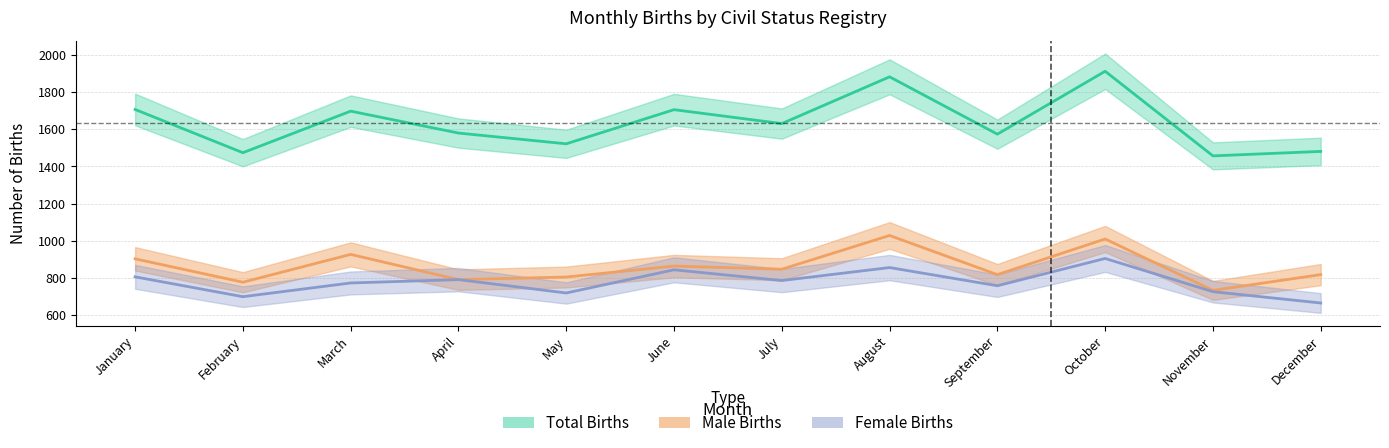

Is this an area chart (filled region under the line)?

No